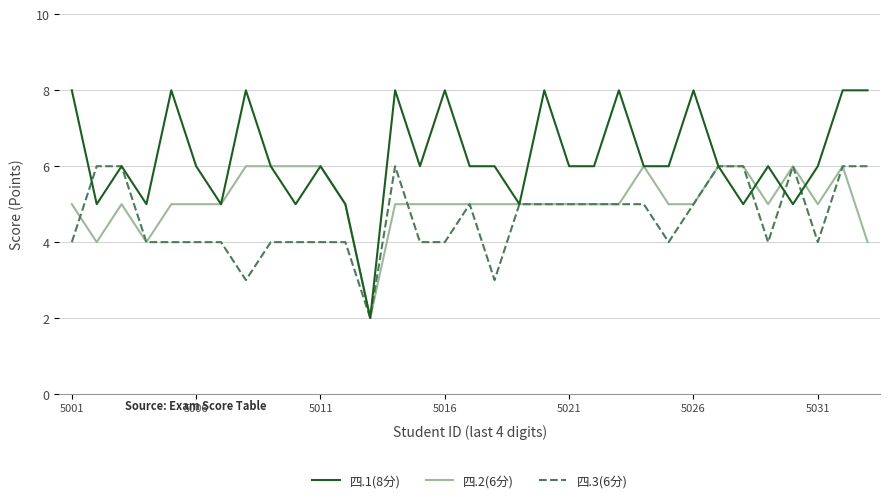

What is the greatest value displayed?

8